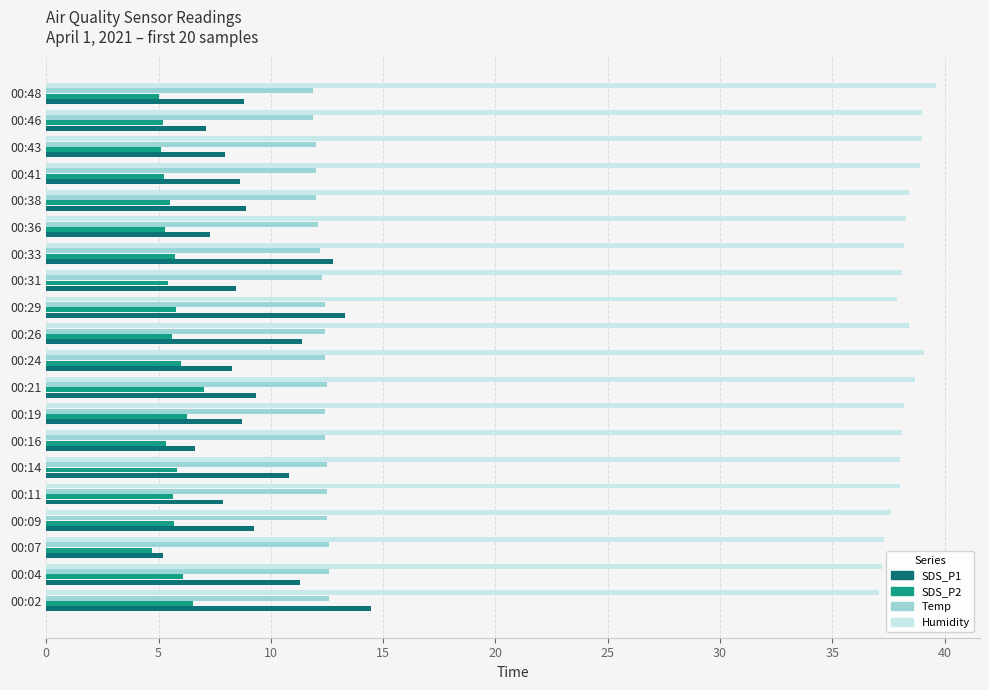

What is the average value of the Humidity series?

38.3